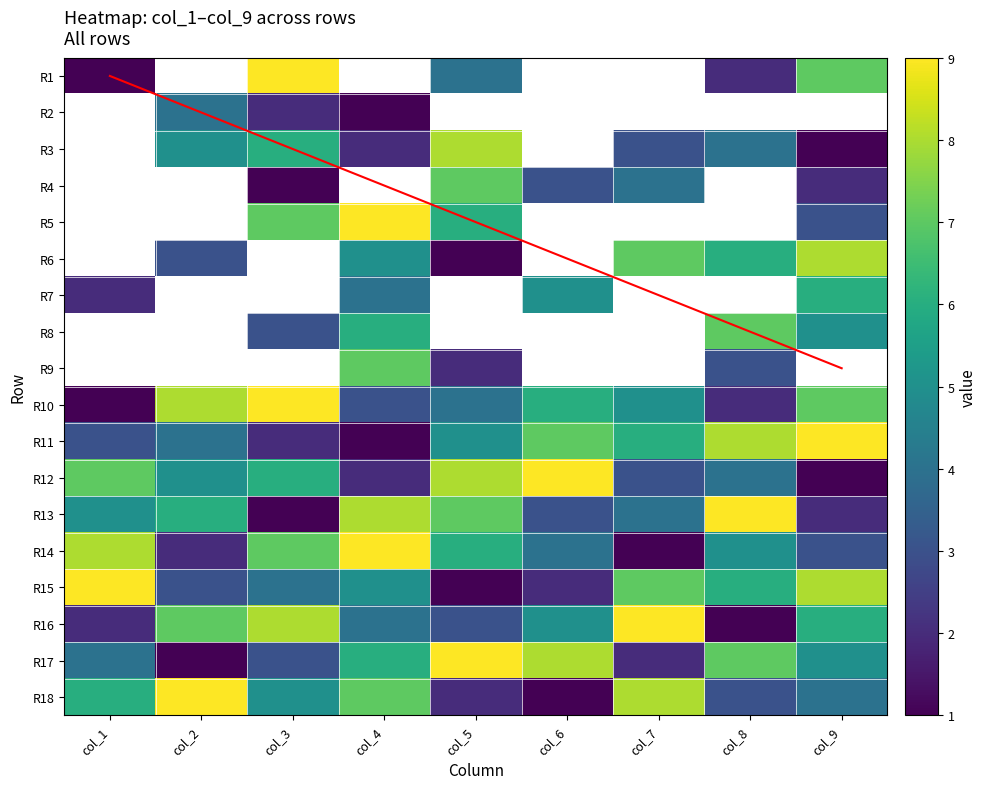

What is the sum of all R15 values?

45